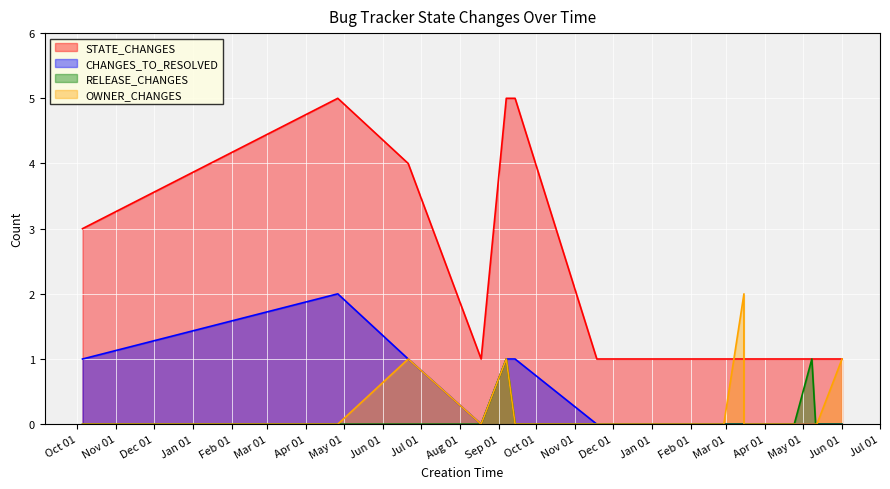

At which label is STATE_CHANGES closest to 3?

2021-10-05